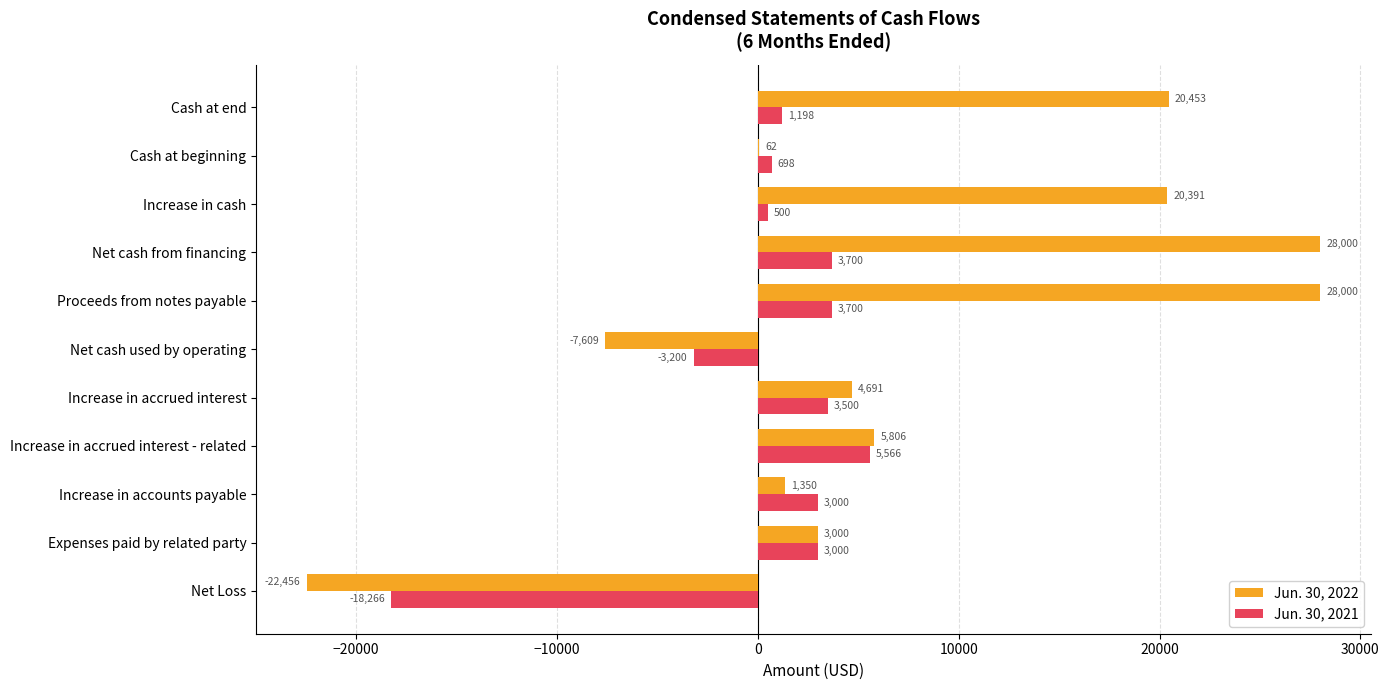

How many data points does each series have?

11